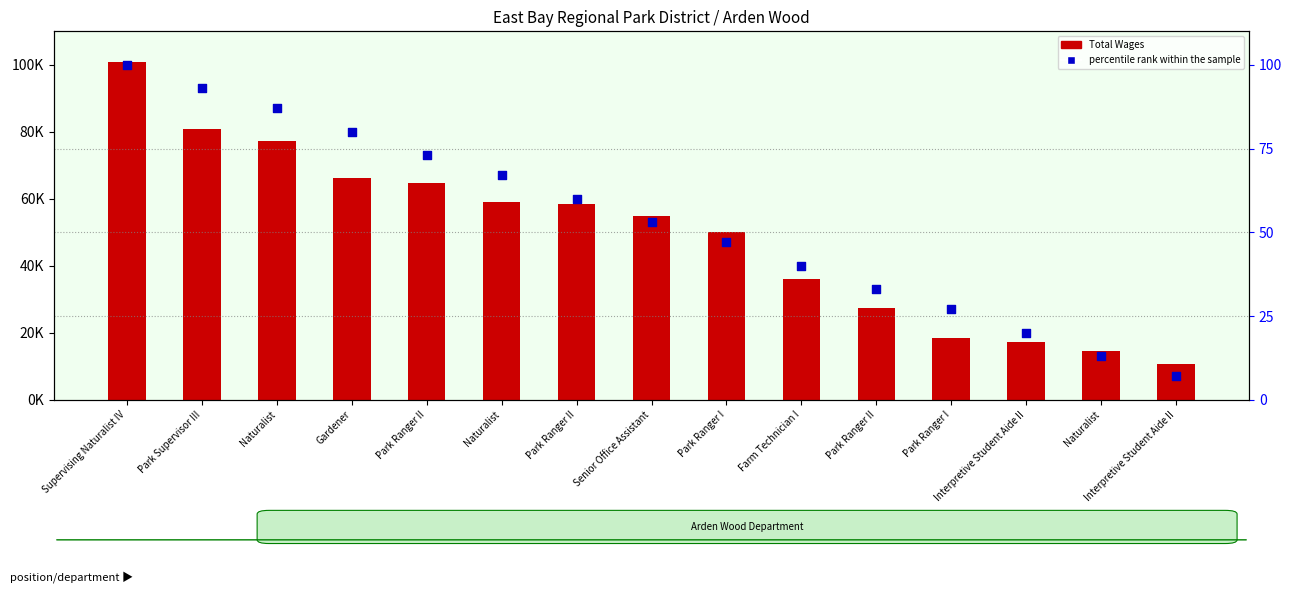

Is the value of percentile rank within the sample at Interpretive Student Aide II greater than the value of Total Wages at Park Ranger I?

No